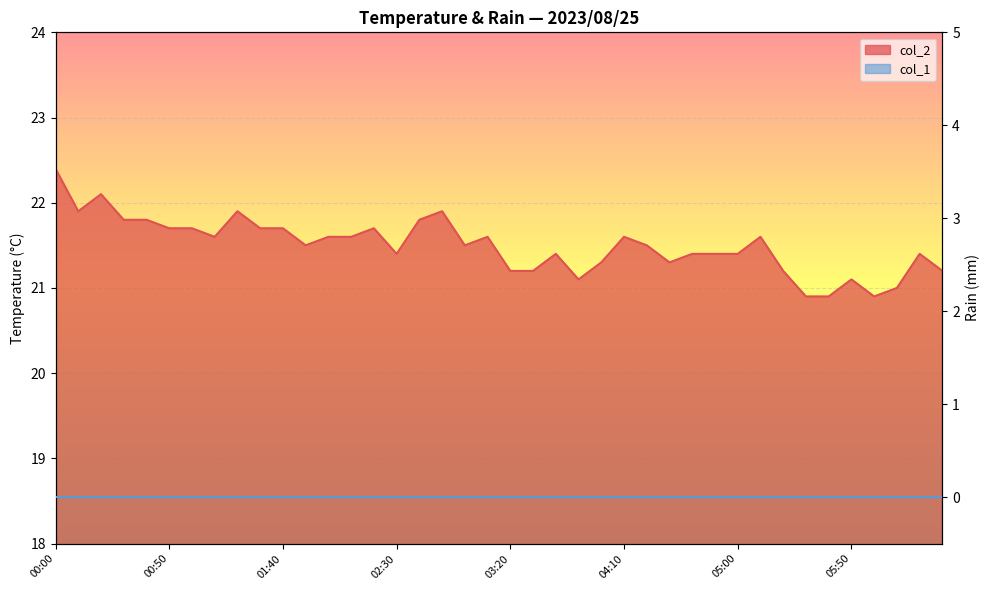

The value at 00:30 is 13.7. True or false?

False